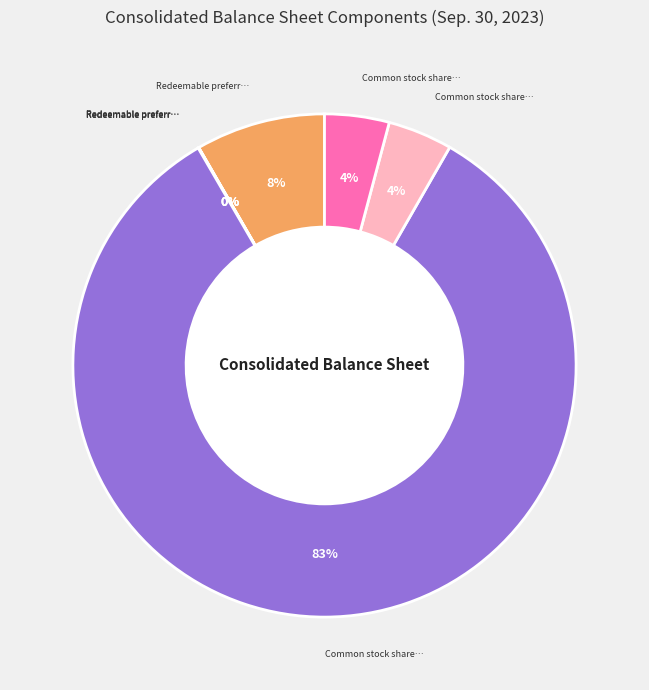

To the nearest percent, what is the average slice percentage?

14%